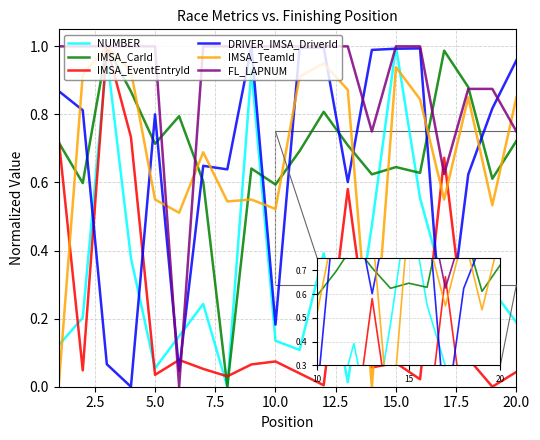

True or false: NUMBER has more than 1 interior local peaks.

True